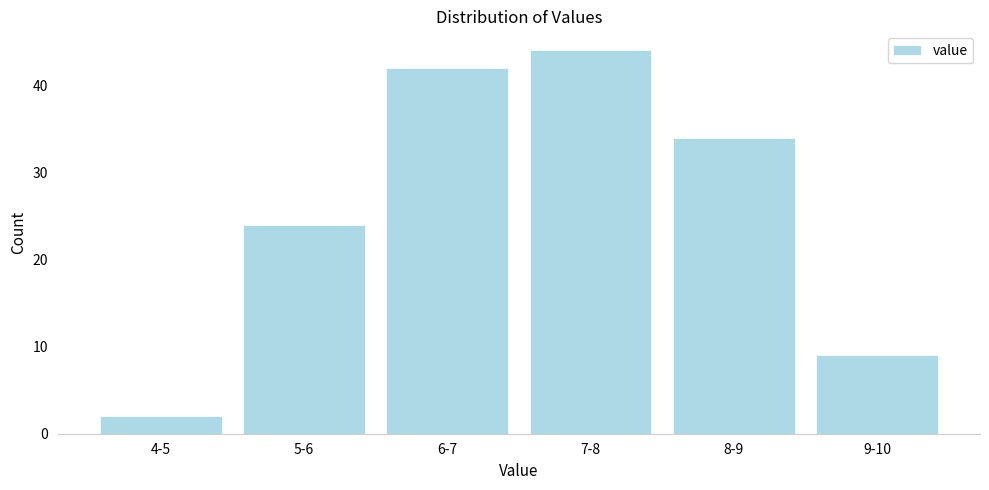

Reading left to right, list all the values displayed in this chart.

4-5=2	5-6=24	6-7=42	7-8=44	8-9=34	9-10=9